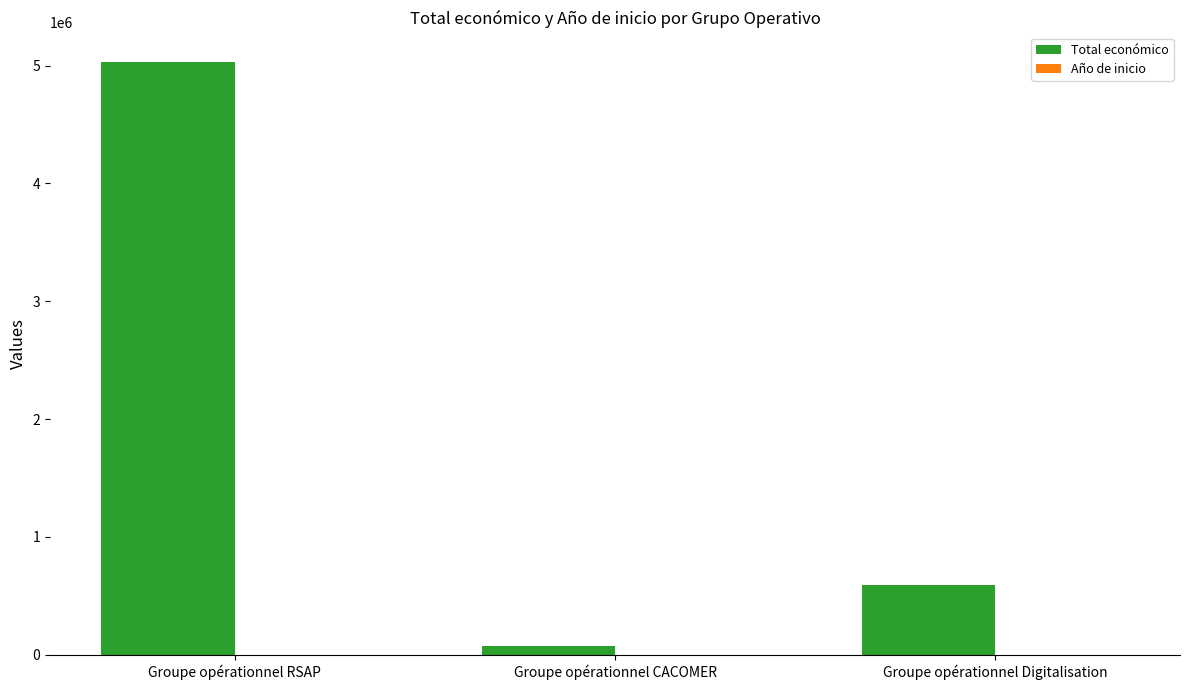

What is the average value of the Total económico series?

1896727